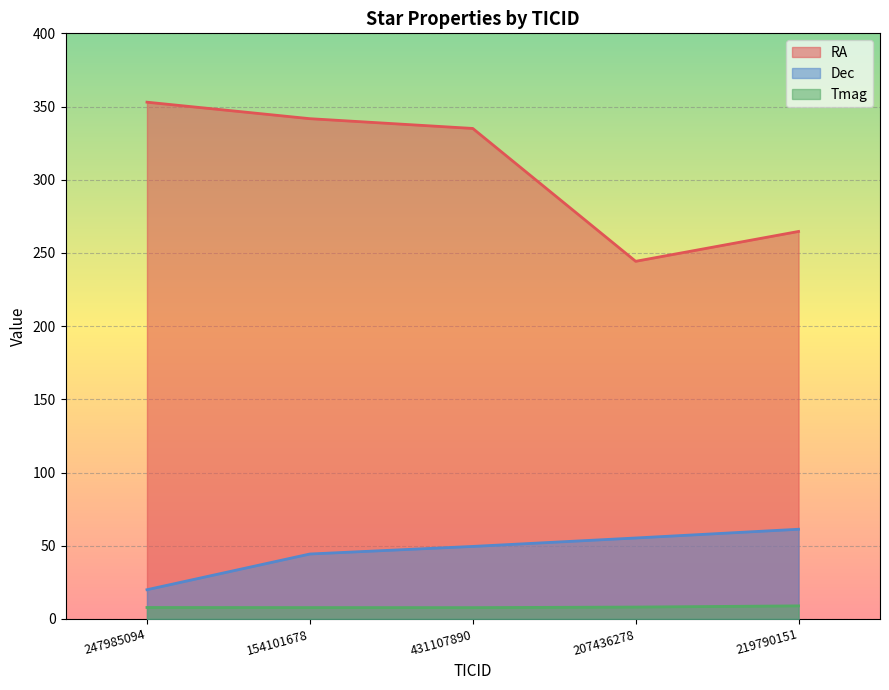

Which series has the largest range (max minus min)?

RA